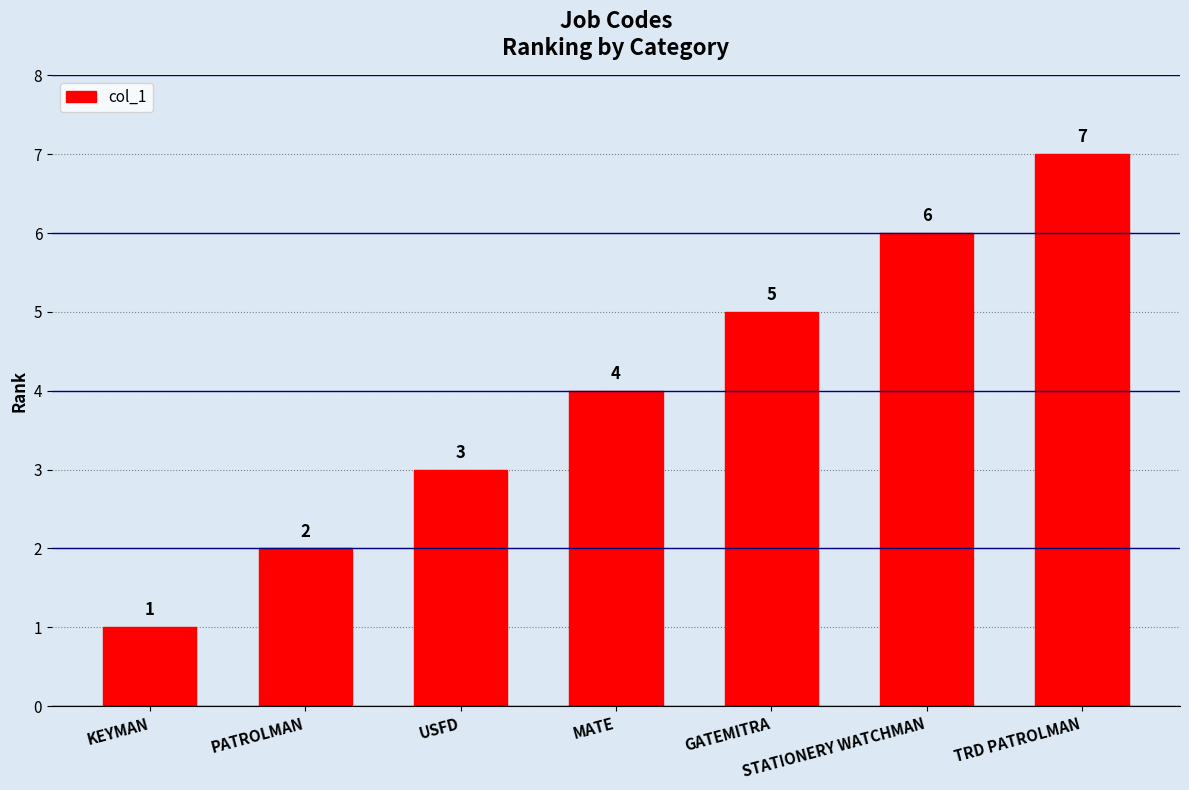

The value at KEYMAN is 1. True or false?

True